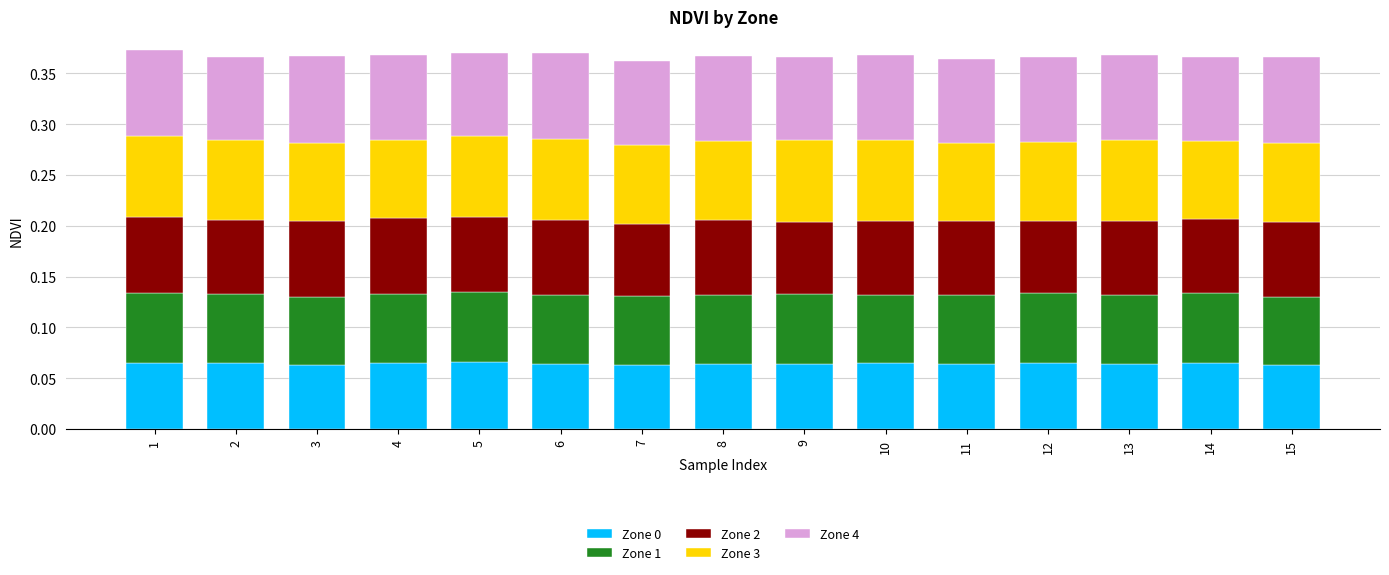

How many Zone 0 values are between 0 and 1?

15